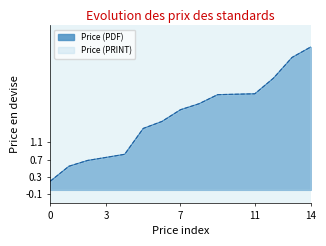

Reading right to left, transcribe all the data shown in this chart.

Price (PDF): 330.0	306.0	258.0	222.0	221.0	220.0	199.0	185.1	158.0	142.0	82.2	75.0	67.8	54.5	20.0
Price (PRINT): 330.0	306.0	258.0	222.0	221.0	220.0	199.0	185.1	158.0	142.0	82.2	75.0	67.8	54.5	20.0